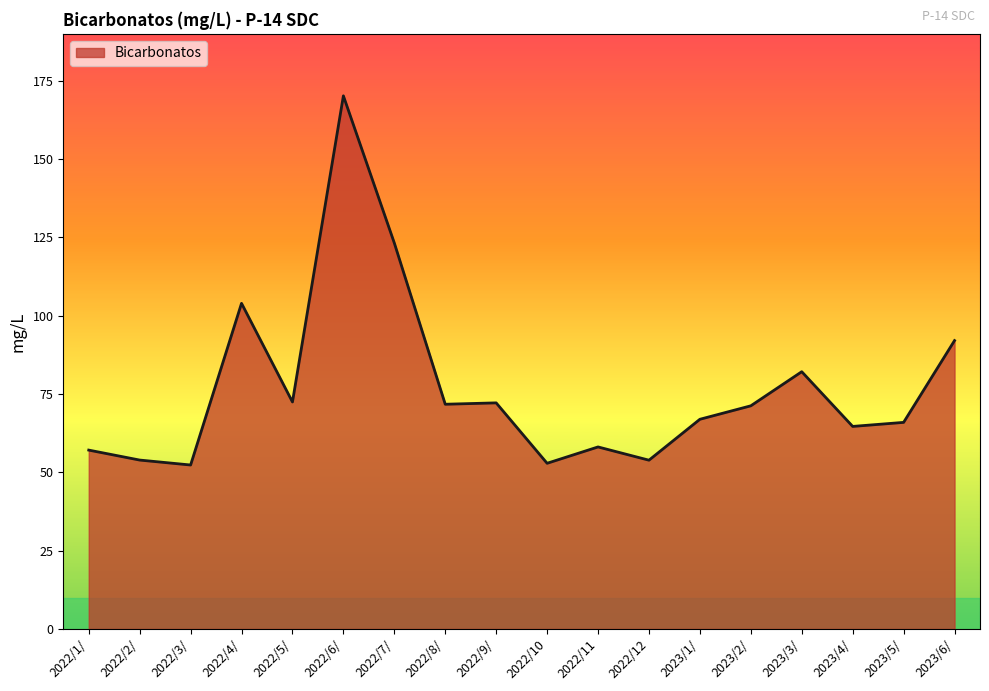

At which category does the chart reach its peak across all series?

2022/6/